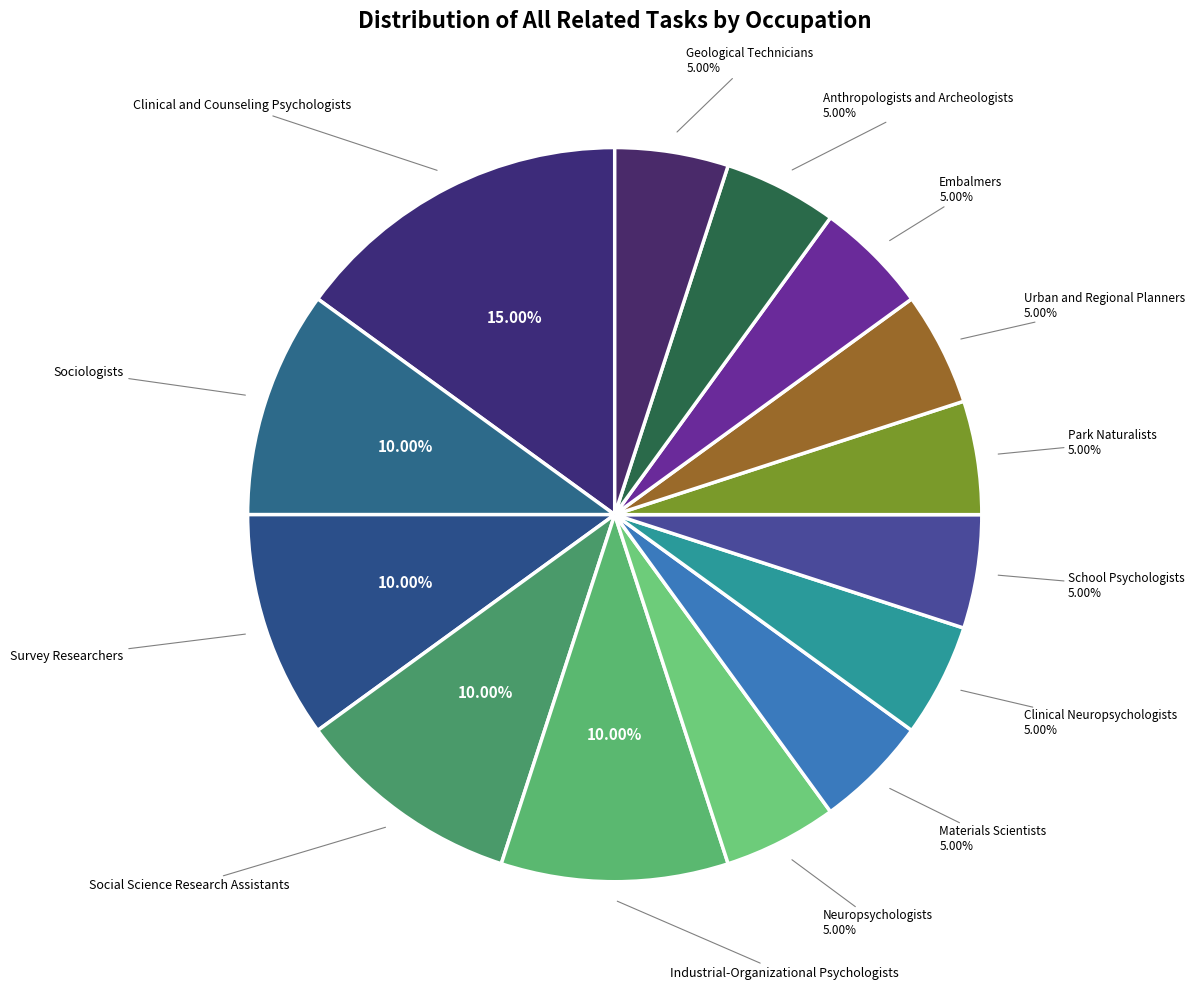

How many segments does this pie chart have?

14